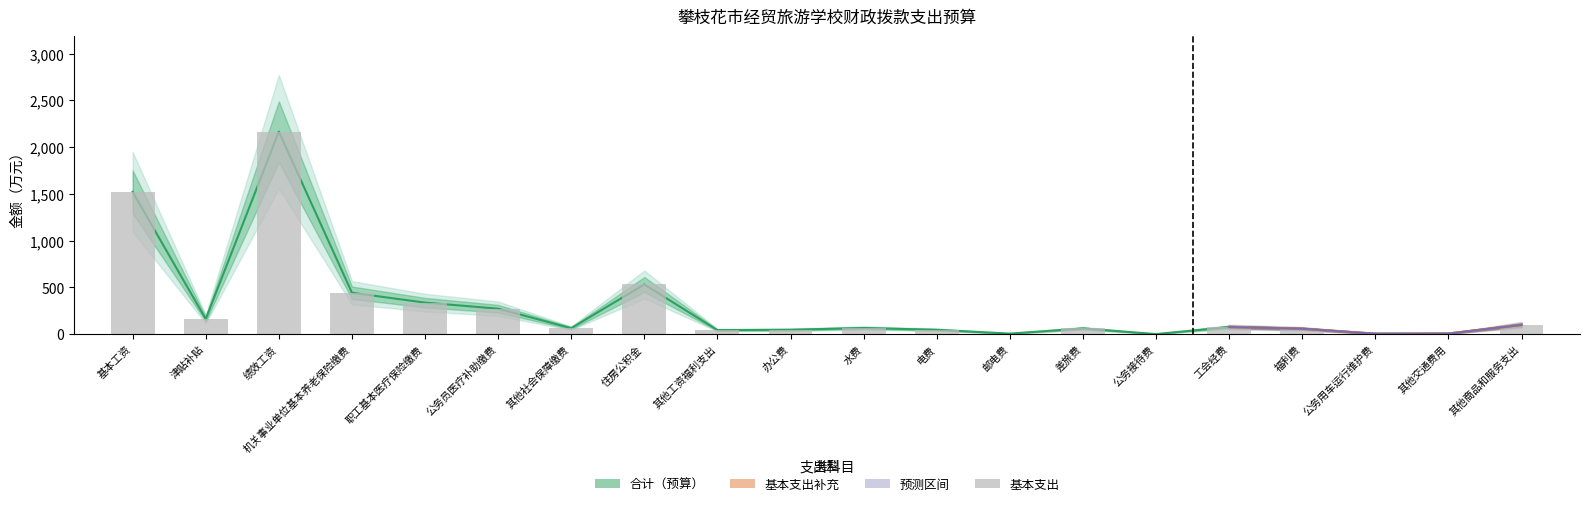

List the labels in order of value, largest first.

绩效工资, 基本工资, 住房公积金, 机关事业单位基本养老保险缴费, 职工基本医疗保险缴费, 公务员医疗补助缴费, 津贴补贴, 其他商品和服务支出, 工会经费, 水费, 其他社会保障缴费, 差旅费, 福利费, 办公费, 电费, 其他工资福利支出, 邮电费, 其他交通费用, 公务用车运行维护费, 公务接待费